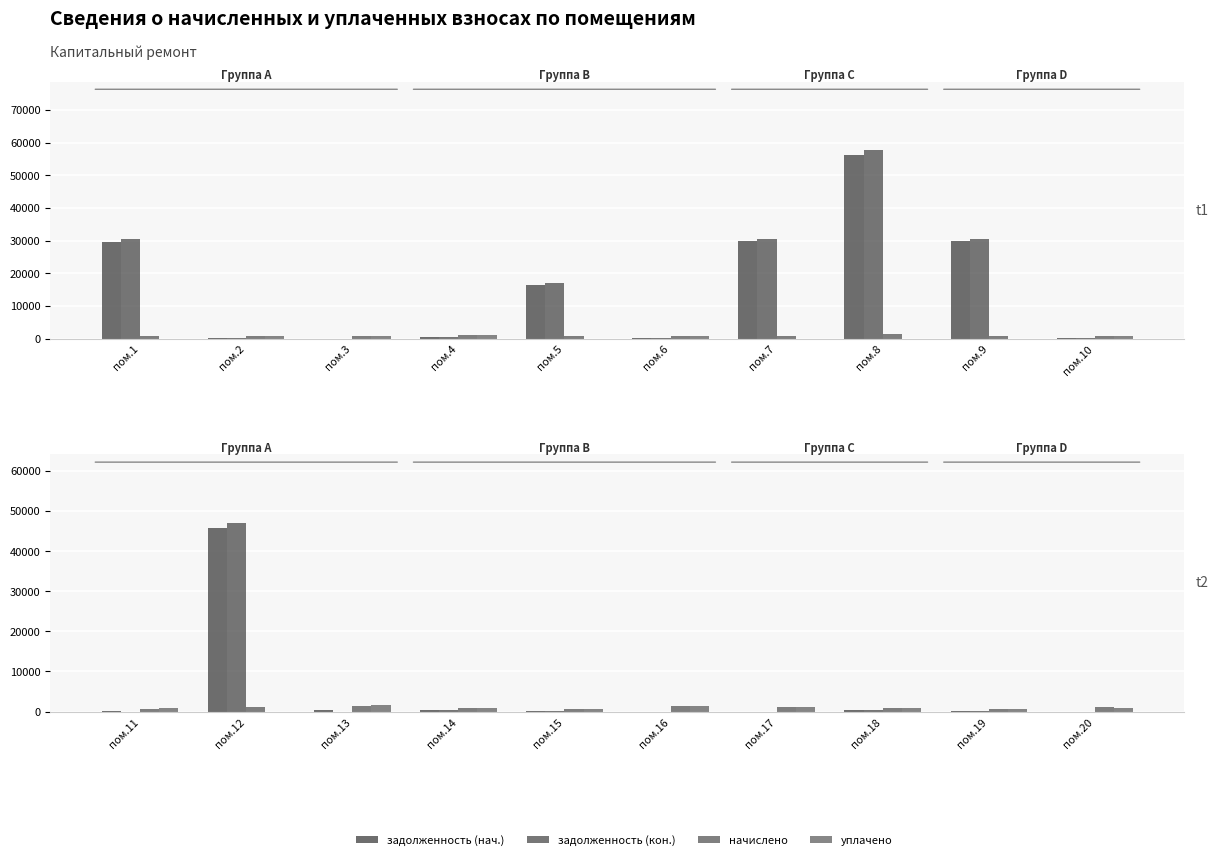

Between пом.20 and пом.14, which is larger?

пом.14